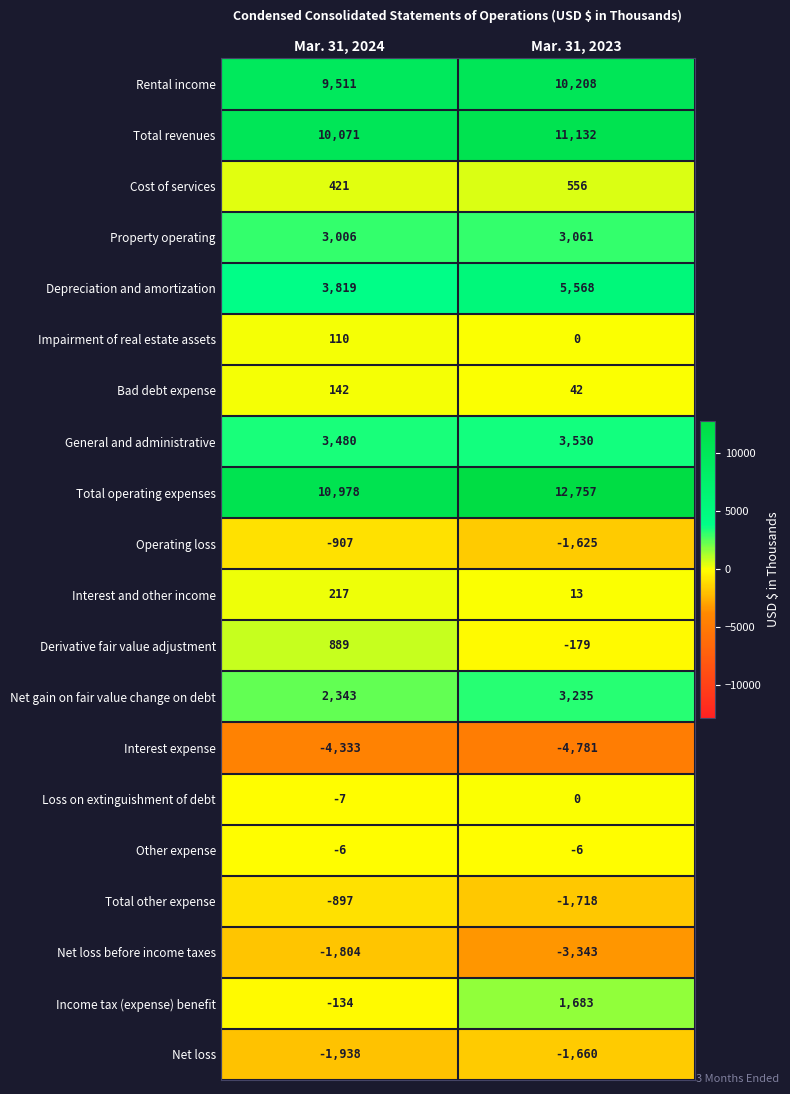

Rank the series by their maximum value, from lowest to highest.

Interest expense, Net loss before income taxes, Net loss, Operating loss, Total other expense, Other expense, Loss on extinguishment of debt, Impairment of real estate assets, Bad debt expense, Interest and other income, Cost of services, Derivative fair value adjustment, Income tax (expense) benefit, Property operating, Net gain on fair value change on debt, General and administrative, Depreciation and amortization, Rental income, Total revenues, Total operating expenses